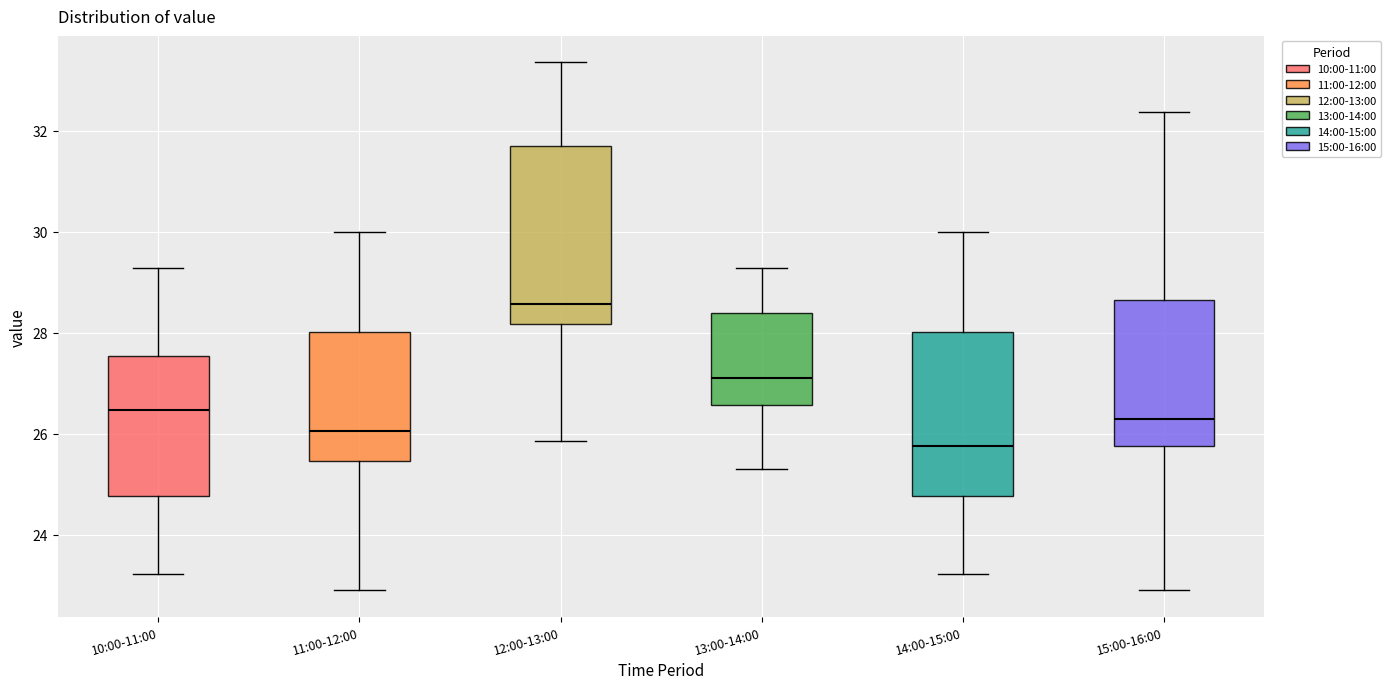

Which box is the tallest, from its lower edge to its upper edge?

12:00-13:00